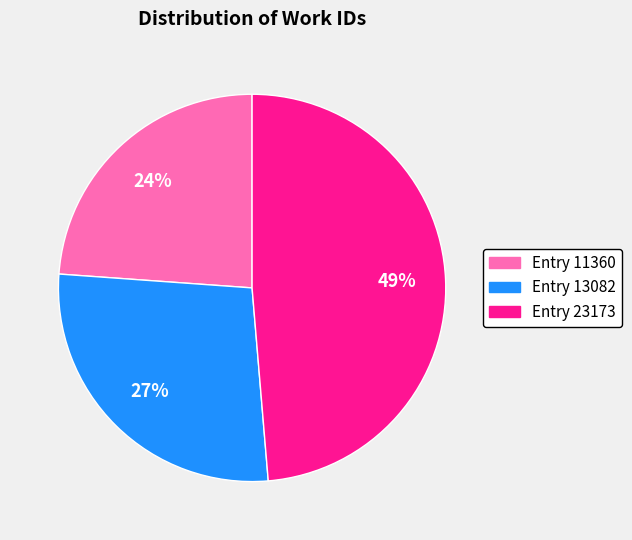

What is the ratio of the value at Entry 11360 to the value at Entry 13082?

0.9